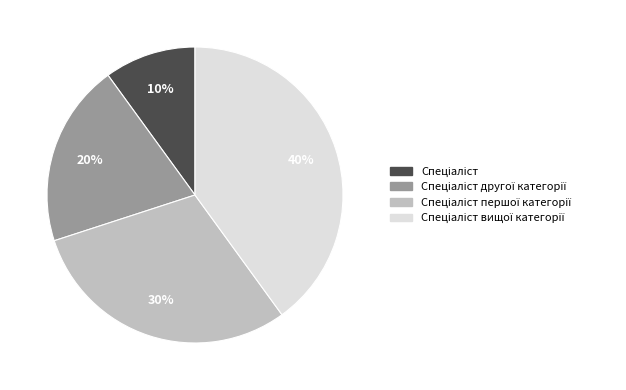

To the nearest percent, what is the difference between the largest and smallest slice percentages?

30%